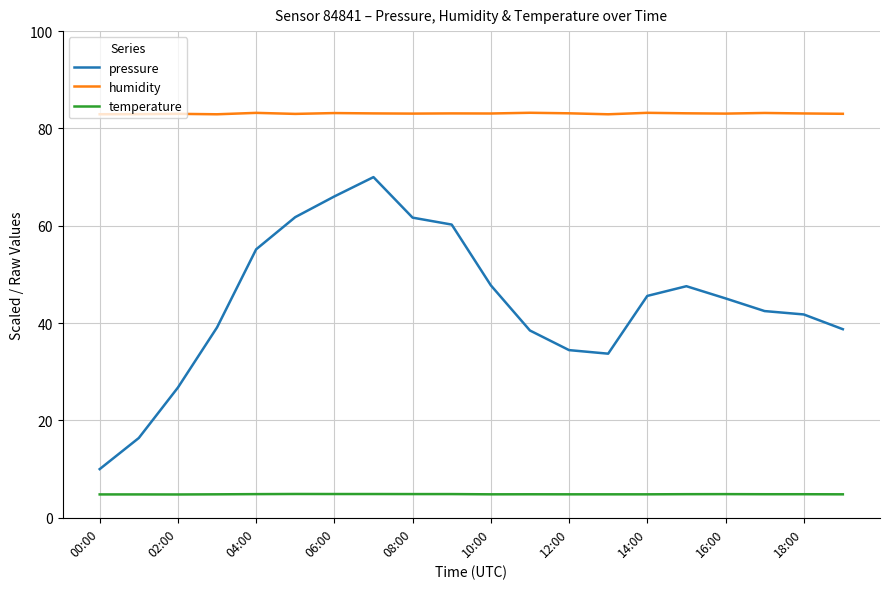

Is this an area chart (filled region under the line)?

No